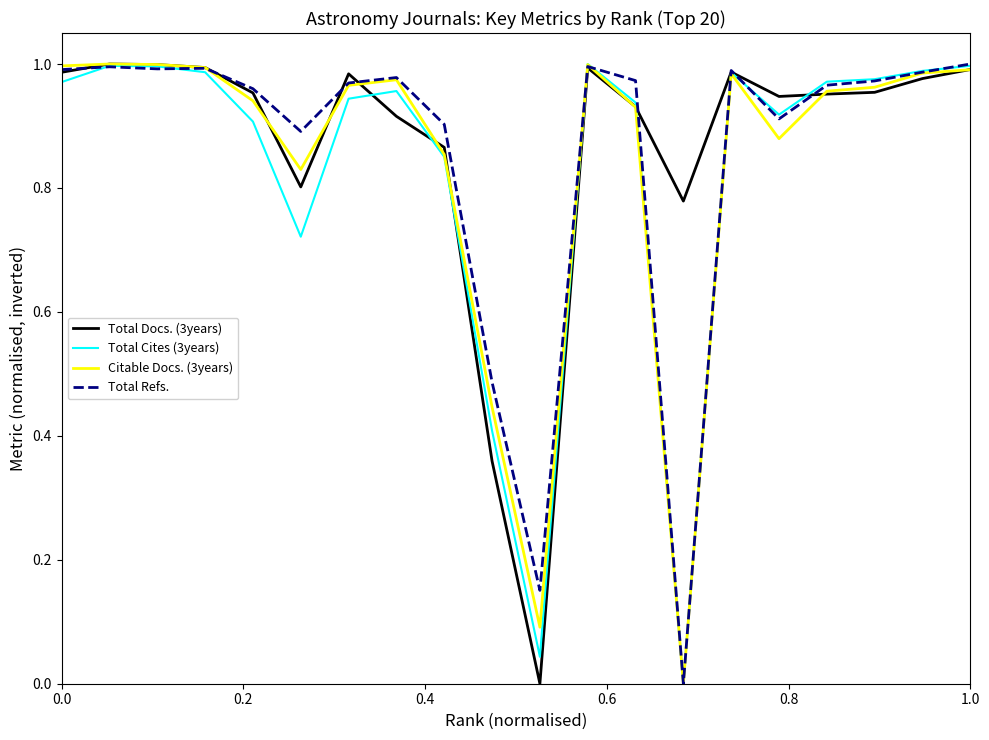

True or false: Total Cites (3years) has more than 0 interior local peaks.

True